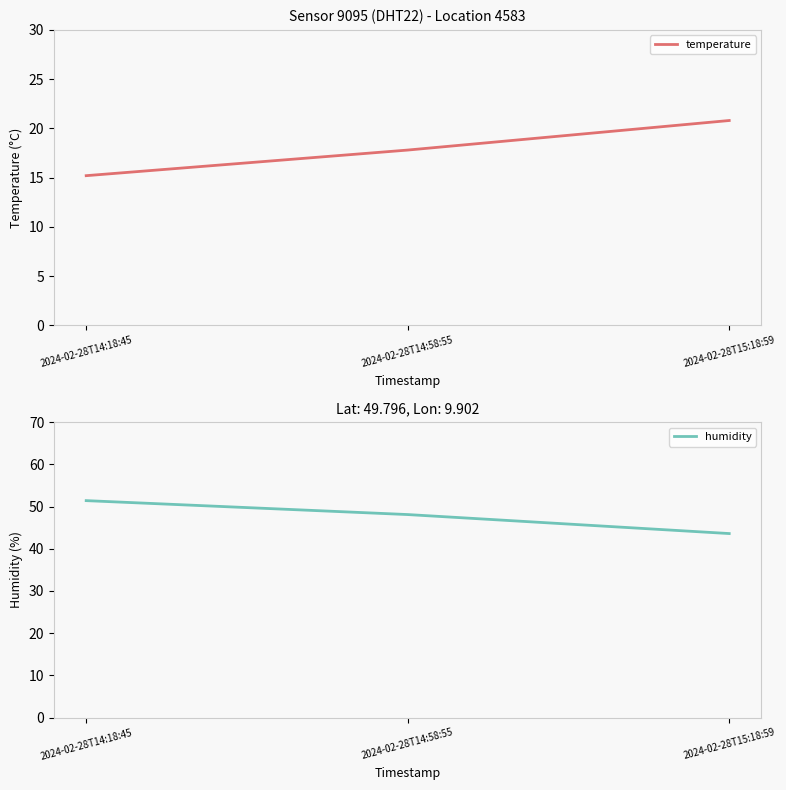

Between 2024-02-28T15:18:59 and 2024-02-28T14:58:55, which is larger?

2024-02-28T15:18:59